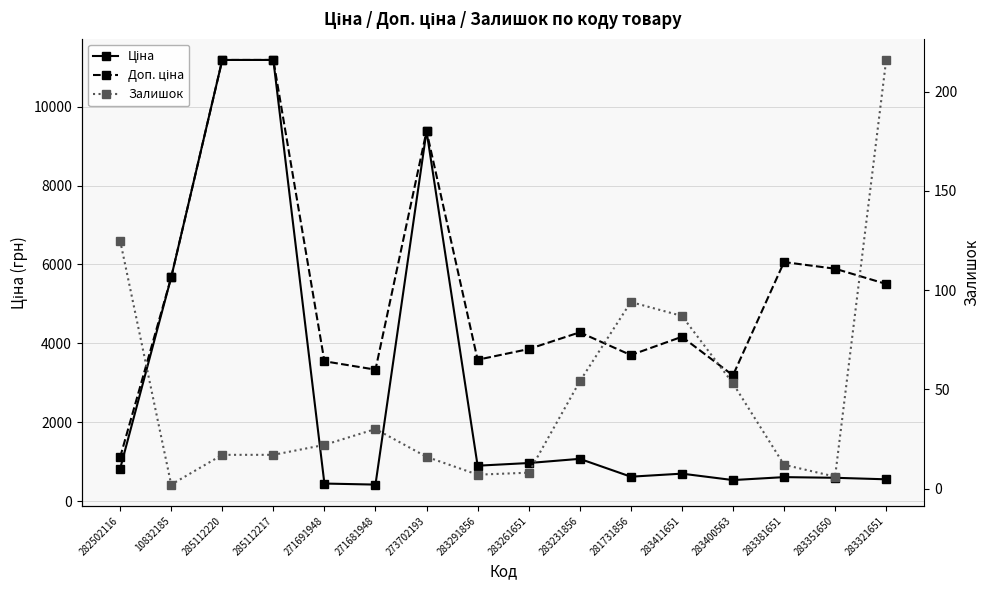

How many lines are shown in the chart?

3